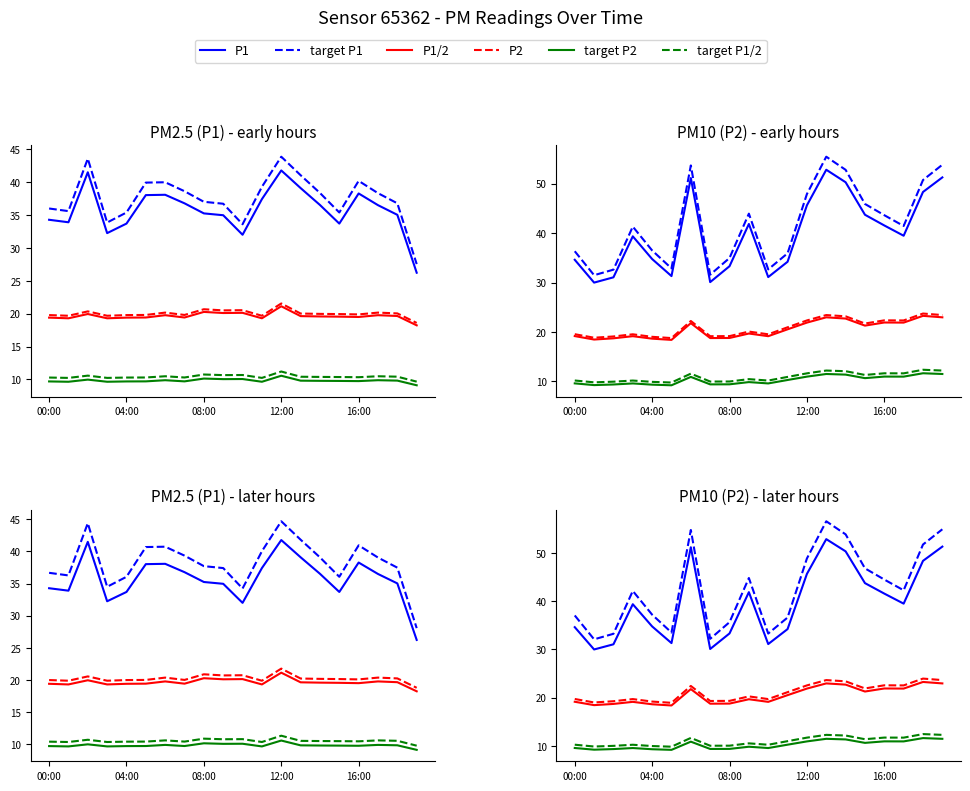

True or false: target P1 and target P1/2 cross at least once.

False